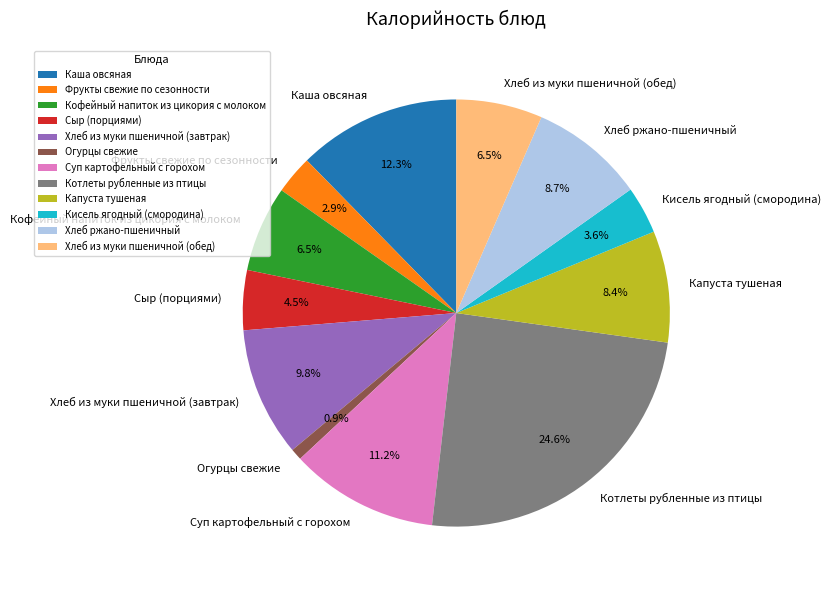

Is Хлеб ржано-пшеничный the majority of the pie?

No